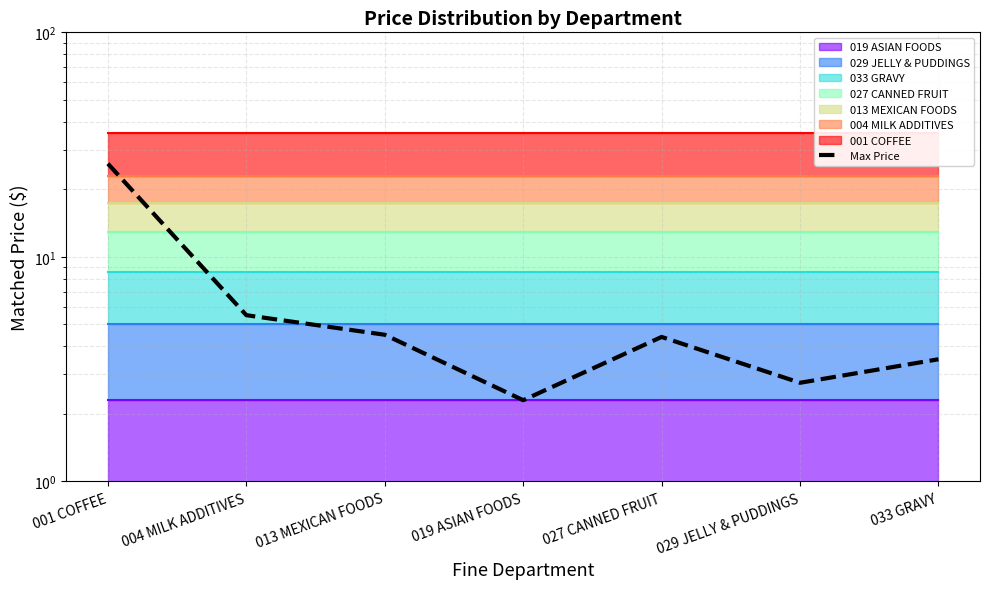

What is the value of the 2nd point from the left?

5.5